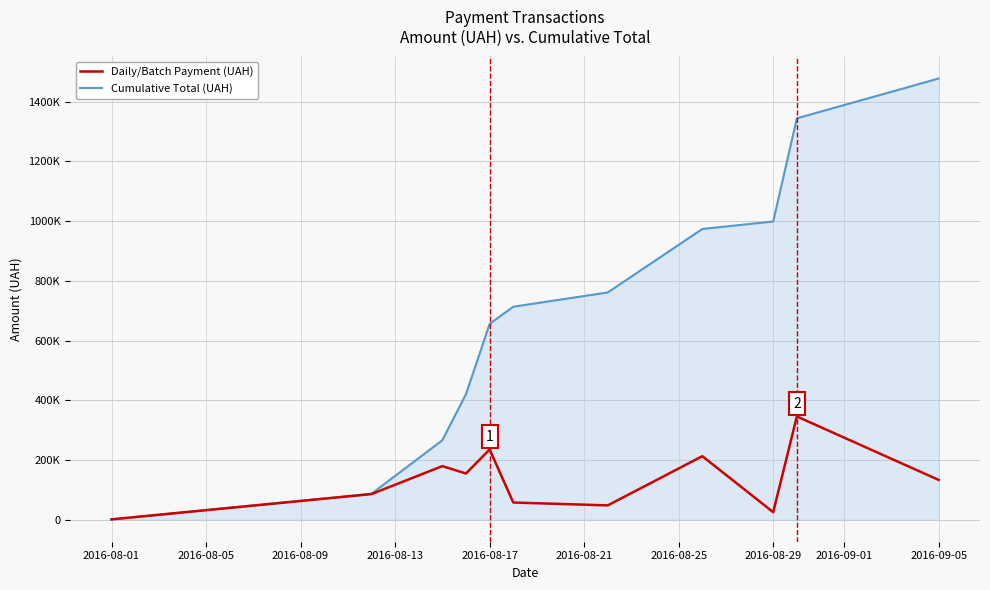

What are all the series names shown in the legend?

Daily/Batch Payment (UAH), Cumulative Total (UAH)